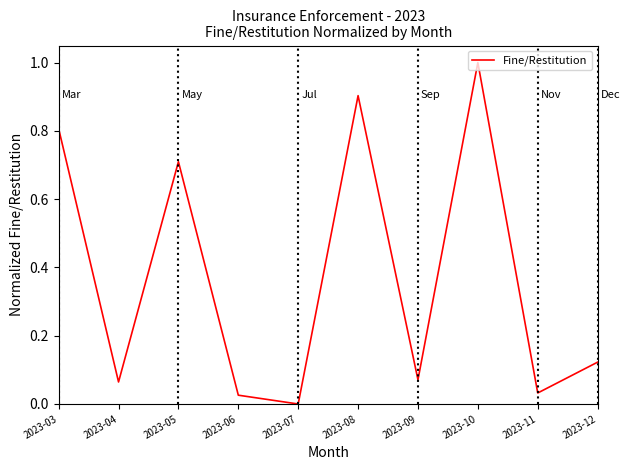

What is the difference between the maximum and minimum values?

1.0